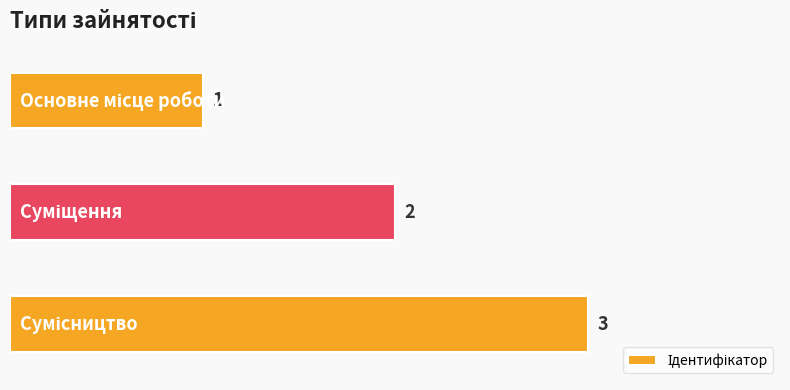

What is the value of the 1st bar from the top?

1